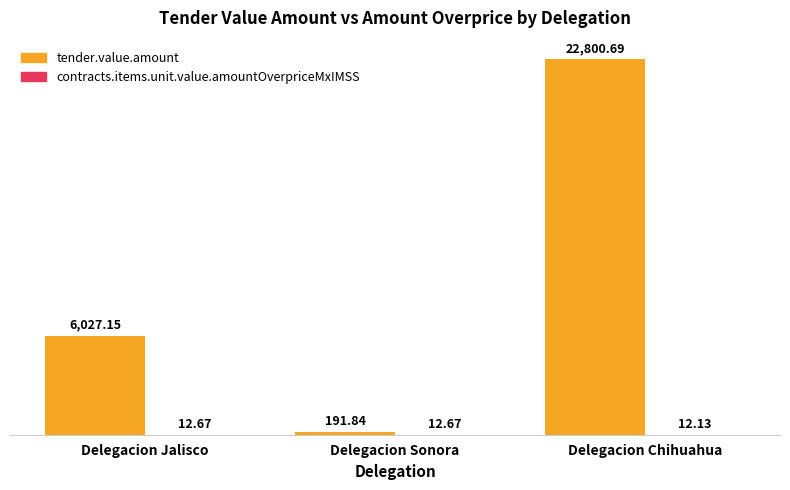

Which series changed the most between Delegacion Jalisco and Delegacion Sonora?

tender.value.amount